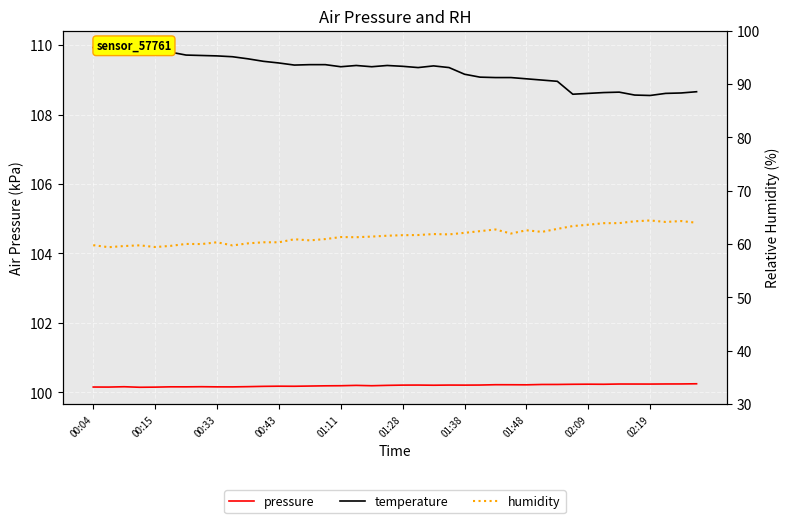

In temperature, how many points are lower than both neighbors (excluding endpoints)?

7